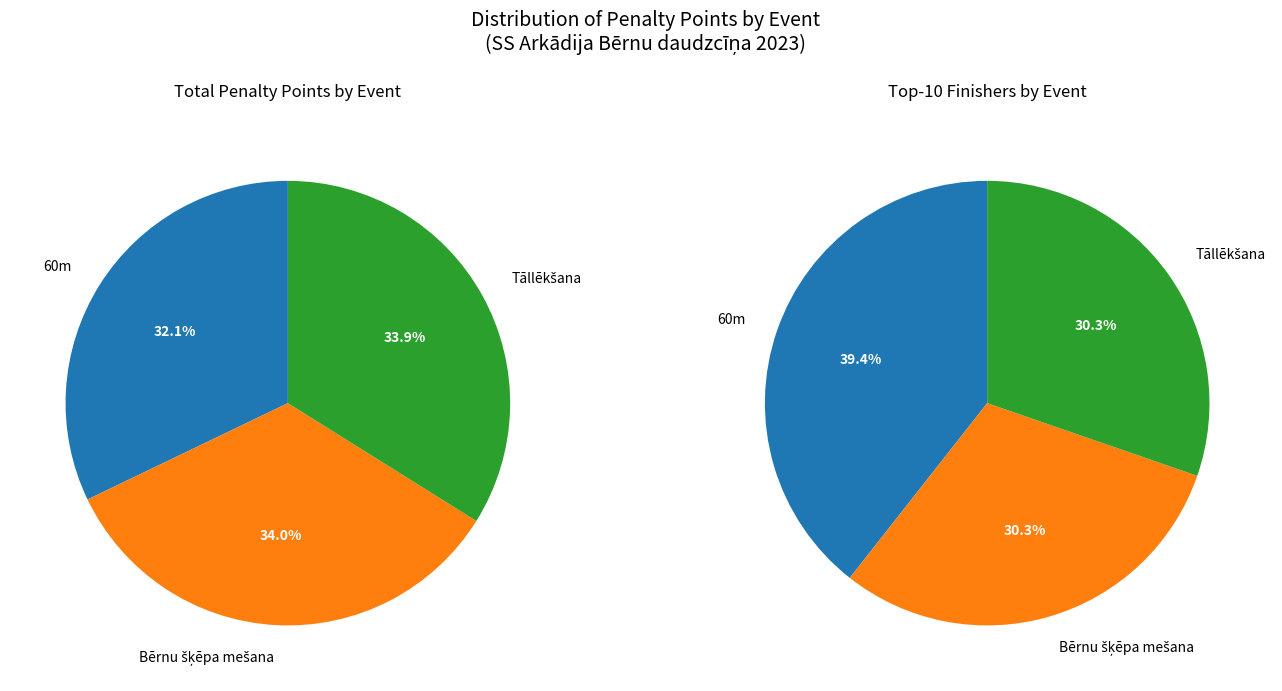

The 12 slice represents 1% of the pie. True or false?

False